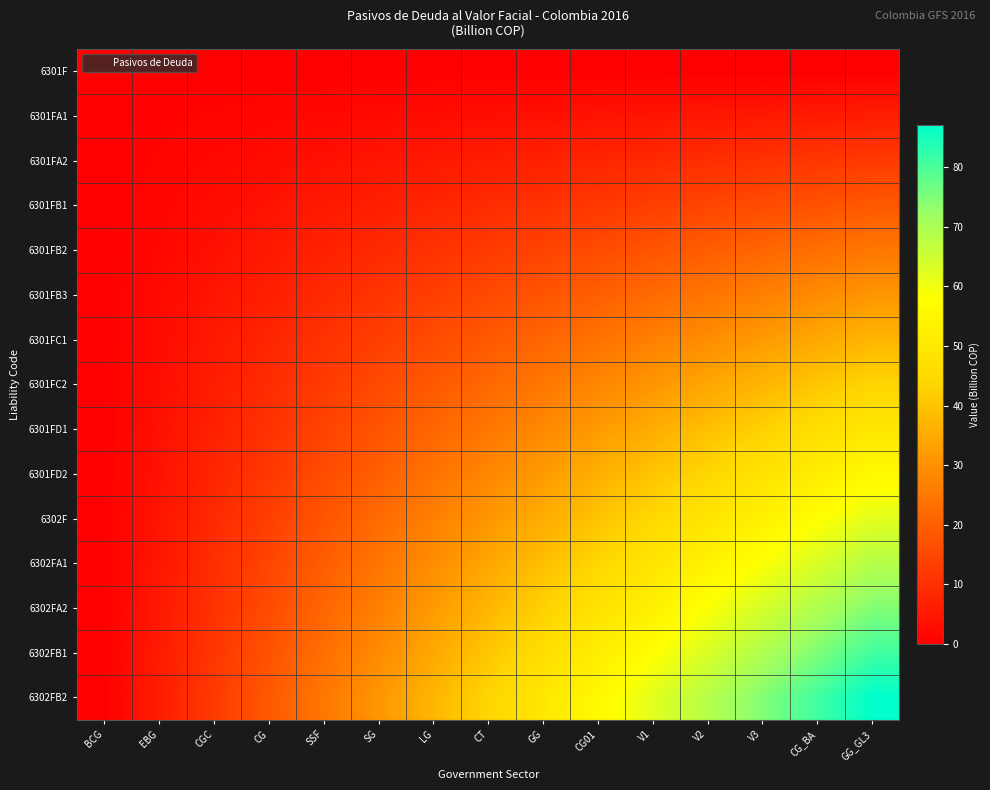

Reading left to right, what are all the values shown in this chart?

6301F: BCG=0.0	EBG=0.0	CGC=0.0	CG=0.0	SSF=0.0	SG=0.0	LG=0.0	CT=0.0	GG=0.0	CG01=0.0	V1=0.0	V2=0.0	V3=0.0	CG_BA=0.0	GG_GL3=0.0
6301FA1: BCG=0.0	EBG=0.4	CGC=0.9	CG=1.3	SSF=1.8	SG=2.2	LG=2.7	CT=3.1	GG=3.6	CG01=4.0	V1=4.4	V2=4.9	V3=5.3	CG_BA=5.8	GG_GL3=6.2
6301FA2: BCG=0.0	EBG=0.9	CGC=1.8	CG=2.7	SSF=3.6	SG=4.4	LG=5.3	CT=6.2	GG=7.1	CG01=8.0	V1=8.9	V2=9.8	V3=10.7	CG_BA=11.6	GG_GL3=12.4
6301FB1: BCG=0.0	EBG=1.3	CGC=2.7	CG=4.0	SSF=5.3	SG=6.7	LG=8.0	CT=9.3	GG=10.7	CG01=12.0	V1=13.3	V2=14.7	V3=16.0	CG_BA=17.3	GG_GL3=18.7
6301FB2: BCG=0.0	EBG=1.8	CGC=3.6	CG=5.3	SSF=7.1	SG=8.9	LG=10.7	CT=12.4	GG=14.2	CG01=16.0	V1=17.8	V2=19.6	V3=21.3	CG_BA=23.1	GG_GL3=24.9
6301FB3: BCG=0.0	EBG=2.2	CGC=4.4	CG=6.7	SSF=8.9	SG=11.1	LG=13.3	CT=15.6	GG=17.8	CG01=20.0	V1=22.2	V2=24.4	V3=26.7	CG_BA=28.9	GG_GL3=31.1
6301FC1: BCG=0.0	EBG=2.7	CGC=5.3	CG=8.0	SSF=10.7	SG=13.3	LG=16.0	CT=18.7	GG=21.3	CG01=24.0	V1=26.7	V2=29.3	V3=32.0	CG_BA=34.7	GG_GL3=37.3
6301FC2: BCG=0.0	EBG=3.1	CGC=6.2	CG=9.3	SSF=12.4	SG=15.6	LG=18.7	CT=21.8	GG=24.9	CG01=28.0	V1=31.1	V2=34.2	V3=37.3	CG_BA=40.4	GG_GL3=43.6
6301FD1: BCG=0.0	EBG=3.6	CGC=7.1	CG=10.7	SSF=14.2	SG=17.8	LG=21.3	CT=24.9	GG=28.4	CG01=32.0	V1=35.6	V2=39.1	V3=42.7	CG_BA=46.2	GG_GL3=49.8
6301FD2: BCG=0.0	EBG=4.0	CGC=8.0	CG=12.0	SSF=16.0	SG=20.0	LG=24.0	CT=28.0	GG=32.0	CG01=36.0	V1=40.0	V2=44.0	V3=48.0	CG_BA=52.0	GG_GL3=56.0
6302F: BCG=0.0	EBG=4.4	CGC=8.9	CG=13.3	SSF=17.8	SG=22.2	LG=26.7	CT=31.1	GG=35.6	CG01=40.0	V1=44.4	V2=48.9	V3=53.3	CG_BA=57.8	GG_GL3=62.2
6302FA1: BCG=0.0	EBG=4.9	CGC=9.8	CG=14.7	SSF=19.6	SG=24.4	LG=29.3	CT=34.2	GG=39.1	CG01=44.0	V1=48.9	V2=53.8	V3=58.7	CG_BA=63.6	GG_GL3=68.4
6302FA2: BCG=0.0	EBG=5.3	CGC=10.7	CG=16.0	SSF=21.3	SG=26.7	LG=32.0	CT=37.3	GG=42.7	CG01=48.0	V1=53.3	V2=58.7	V3=64.0	CG_BA=69.3	GG_GL3=74.7
6302FB1: BCG=0.0	EBG=5.8	CGC=11.6	CG=17.3	SSF=23.1	SG=28.9	LG=34.7	CT=40.4	GG=46.2	CG01=52.0	V1=57.8	V2=63.6	V3=69.3	CG_BA=75.1	GG_GL3=80.9
6302FB2: BCG=0.0	EBG=6.2	CGC=12.4	CG=18.7	SSF=24.9	SG=31.1	LG=37.3	CT=43.6	GG=49.8	CG01=56.0	V1=62.2	V2=68.4	V3=74.7	CG_BA=80.9	GG_GL3=87.1